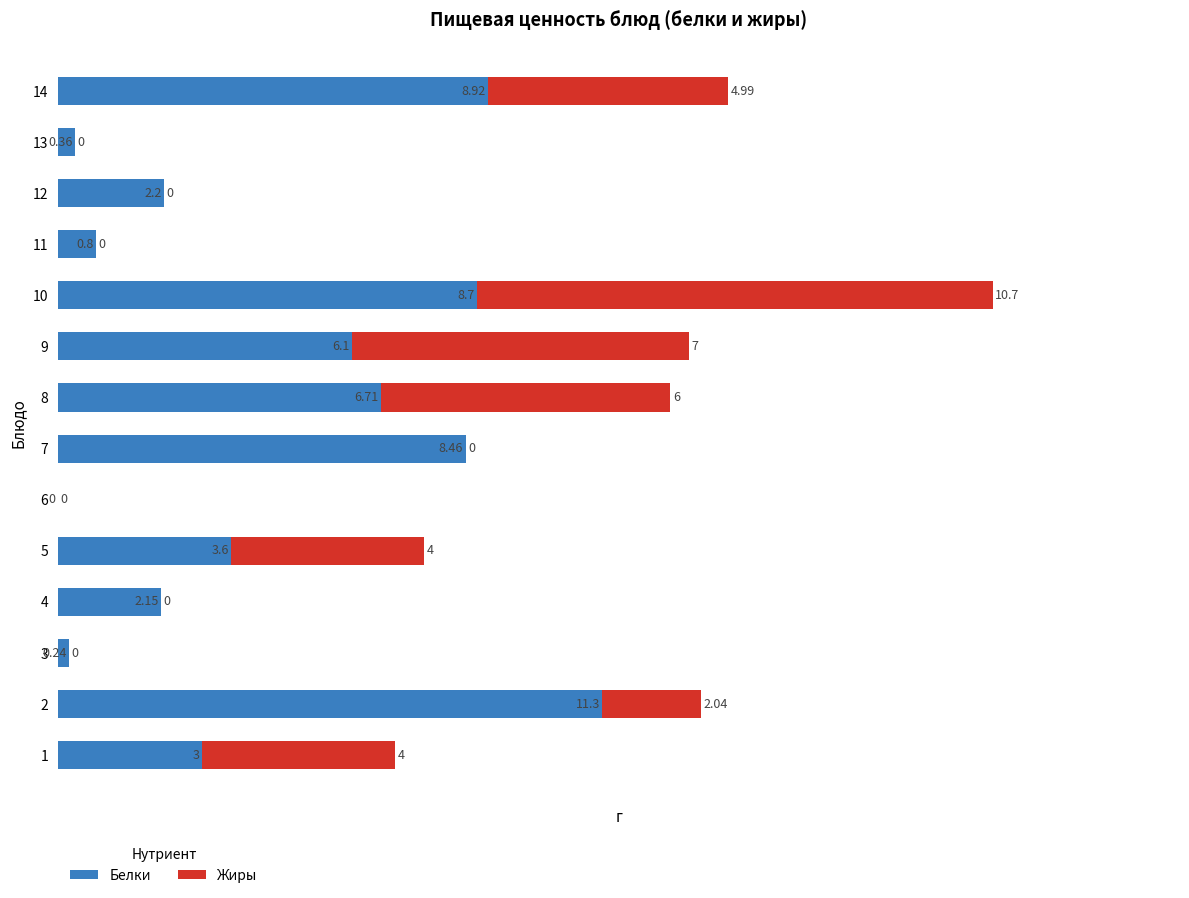

At which category is the sum across all series the highest?

10